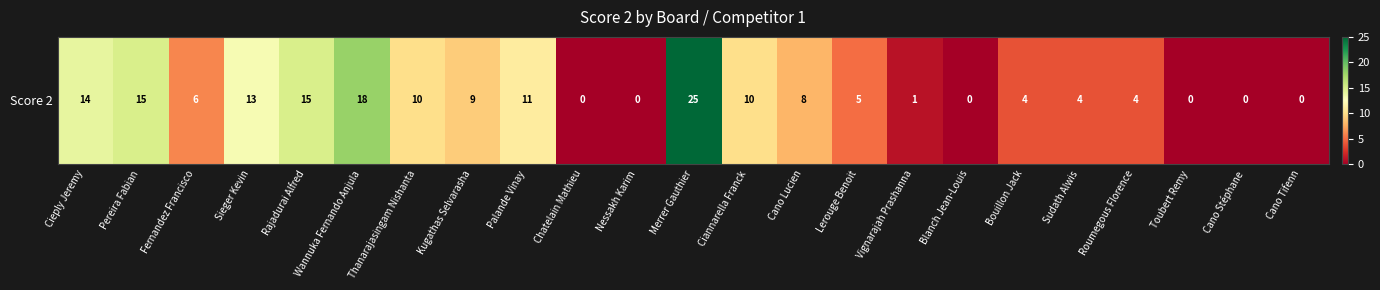

What is the maximum value shown in the chart?

25